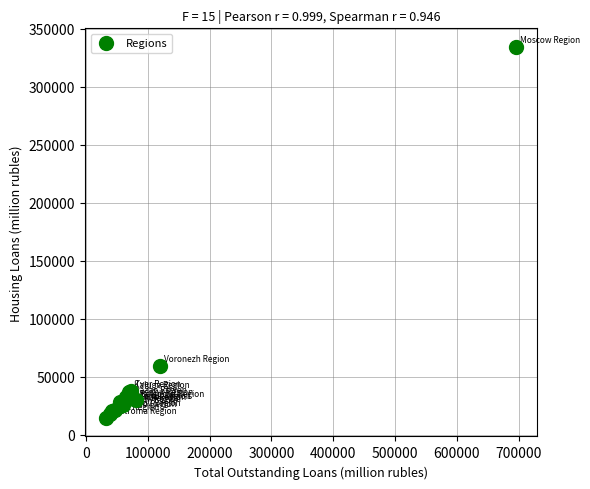

What Y value in the scatter plot is closest to 174401?

59393